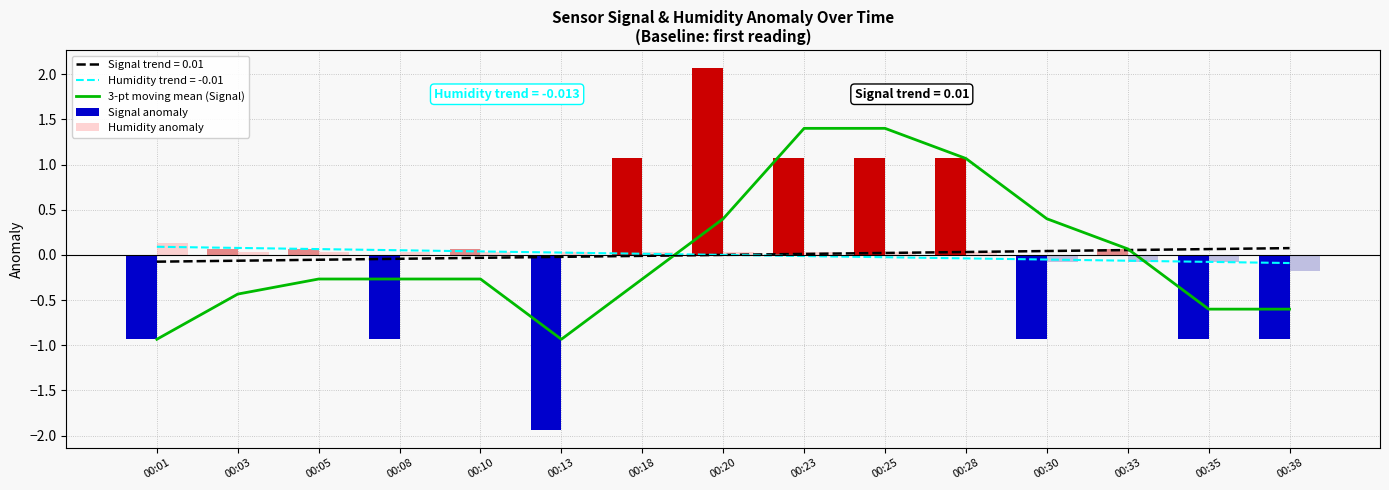

The chart shows a value of -0.3 at 00:08. True or false?

True